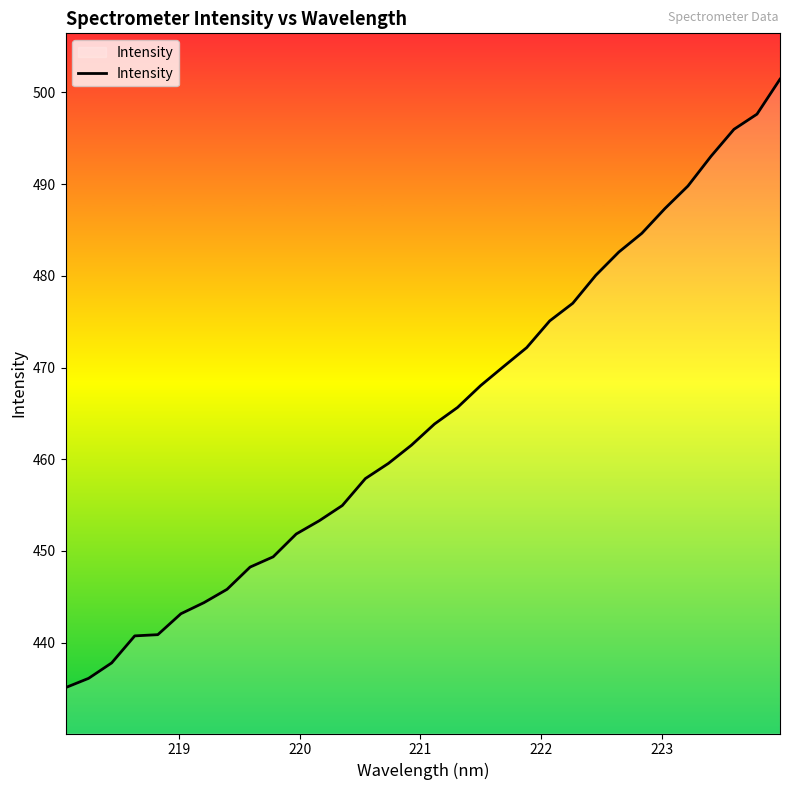

What is the maximum value shown in the chart?

501.4